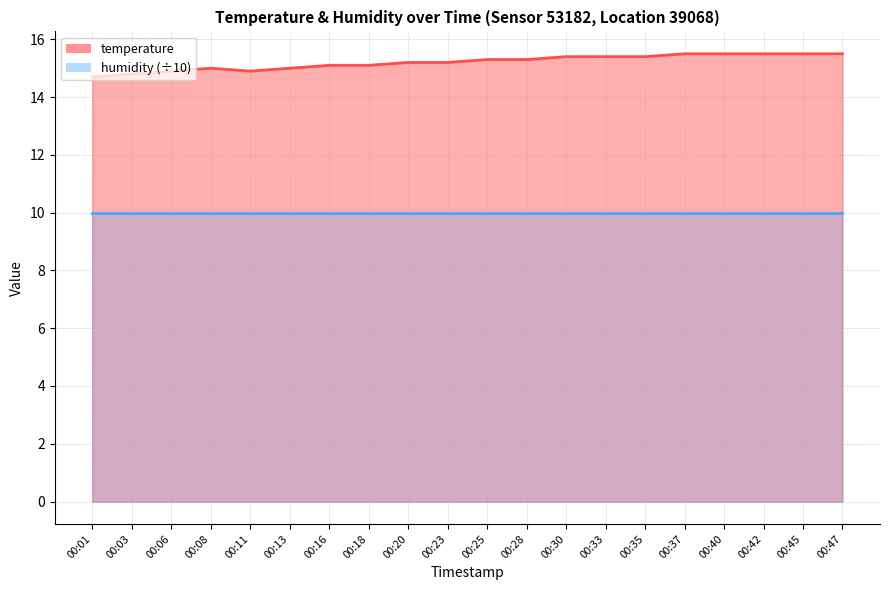

How many interior local peaks (higher than both neighbors) does the data have?

1